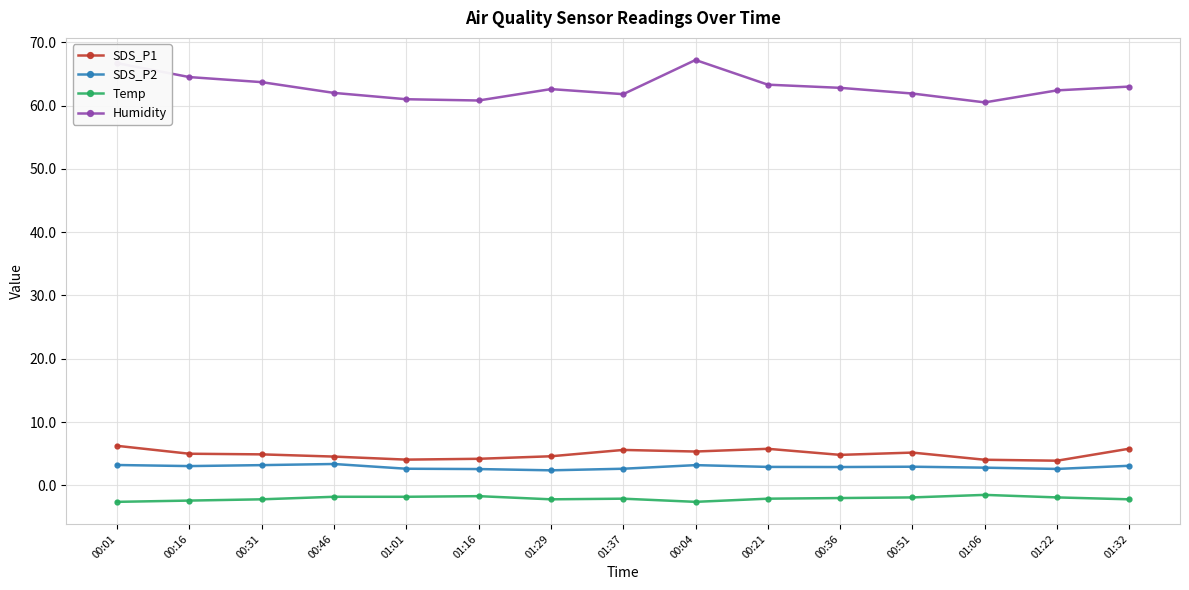

Does the chart display data point markers on the line(s)?

Yes